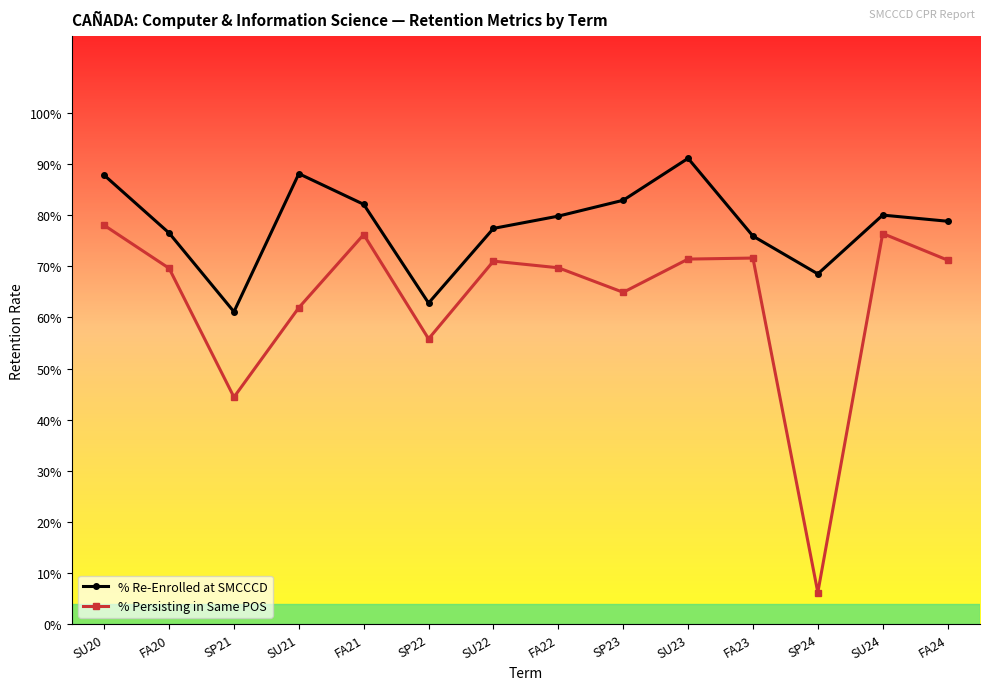

Which series has the largest total across all categories?

% Re-Enrolled at SMCCCD